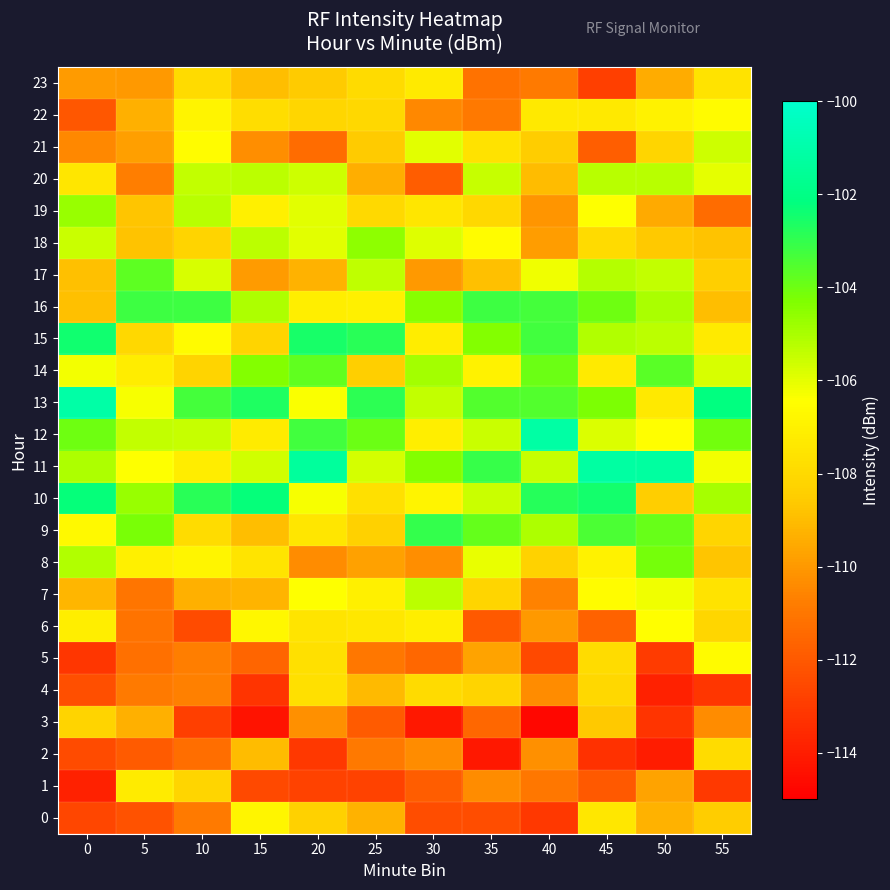

Reading left to right, what are all the values shown in this chart?

0: 0=-112.6	5=-112.2	10=-110.9	15=-106.8	20=-108.4	25=-109.3	30=-112.4	35=-112.4	40=-113.1	45=-107.4	50=-109.3	55=-108.5
1: 0=-113.9	5=-107.2	10=-108.2	15=-112.5	20=-112.7	25=-112.7	30=-111.9	35=-110.3	40=-111.0	45=-112.0	50=-109.7	55=-113.0
2: 0=-112.5	5=-111.9	10=-111.3	15=-109.0	20=-113.1	25=-110.9	30=-110.4	35=-114.2	40=-110.2	45=-113.3	50=-114.0	55=-107.9
3: 0=-108.2	5=-109.3	10=-112.9	15=-114.3	20=-110.2	25=-111.9	30=-114.1	35=-111.5	40=-114.8	45=-108.6	50=-113.2	55=-110.4
4: 0=-112.3	5=-110.9	10=-110.7	15=-113.2	20=-107.7	25=-109.1	30=-107.9	35=-108.2	40=-110.3	45=-108.0	50=-113.9	55=-113.1
5: 0=-113.2	5=-111.2	10=-110.8	15=-111.6	20=-107.7	25=-111.0	30=-111.5	35=-109.7	40=-112.5	45=-107.9	50=-113.0	55=-106.6
6: 0=-107.1	5=-111.1	10=-112.5	15=-106.8	20=-107.6	25=-107.4	30=-107.1	35=-112.0	40=-110.0	45=-111.7	50=-106.5	55=-108.1
7: 0=-109.2	5=-111.1	10=-109.3	15=-109.2	20=-106.4	25=-107.0	30=-105.3	35=-108.2	40=-110.7	45=-106.5	50=-106.2	55=-107.6
8: 0=-105.1	5=-107.0	10=-106.8	15=-107.5	20=-110.3	25=-109.7	30=-110.3	35=-106.0	40=-108.3	45=-106.9	50=-104.1	55=-108.8
9: 0=-106.6	5=-104.2	10=-107.9	15=-109.0	20=-107.5	25=-108.4	30=-103.0	35=-103.8	40=-105.1	45=-103.4	50=-103.9	55=-108.2
10: 0=-102.3	5=-104.7	10=-102.8	15=-102.2	20=-106.3	25=-107.7	30=-106.9	35=-105.5	40=-102.8	45=-102.5	50=-108.5	55=-104.9
11: 0=-105.1	5=-106.4	10=-107.2	15=-105.6	20=-101.4	25=-105.7	30=-104.4	35=-103.1	40=-105.5	45=-101.2	50=-101.3	55=-106.2
12: 0=-104.0	5=-105.4	10=-105.5	15=-107.2	20=-103.2	25=-104.0	30=-107.1	35=-105.5	40=-101.1	45=-105.8	50=-106.5	55=-104.1
13: 0=-101.1	5=-106.3	10=-103.3	15=-102.7	20=-106.3	25=-102.9	30=-105.4	35=-103.6	40=-103.6	45=-104.2	50=-107.4	55=-102.2
14: 0=-106.3	5=-107.2	10=-108.2	15=-104.4	20=-103.8	25=-108.4	30=-104.9	35=-106.9	40=-104.0	45=-107.3	50=-103.7	55=-105.8
15: 0=-102.4	5=-108.0	10=-106.6	15=-108.2	20=-102.5	25=-102.9	30=-107.2	35=-104.4	40=-103.3	45=-105.1	50=-105.3	55=-107.3
16: 0=-108.8	5=-103.2	10=-103.2	15=-105.1	20=-107.1	25=-107.1	30=-104.4	35=-103.2	40=-103.3	45=-104.0	50=-105.0	55=-108.9
17: 0=-108.9	5=-103.7	10=-105.8	15=-109.9	20=-109.3	25=-105.4	30=-110.0	35=-108.9	40=-106.2	45=-105.2	50=-105.4	55=-108.4
18: 0=-105.5	5=-108.8	10=-108.2	15=-105.3	20=-106.0	25=-104.6	30=-105.9	35=-106.5	40=-109.8	45=-107.9	50=-108.6	55=-108.8
19: 0=-104.7	5=-108.7	10=-105.3	15=-107.1	20=-105.9	25=-108.0	30=-107.5	35=-108.1	40=-110.1	45=-106.4	50=-109.5	55=-111.3
20: 0=-107.5	5=-110.8	10=-105.4	15=-105.3	20=-105.6	25=-109.4	30=-111.9	35=-105.5	40=-109.0	45=-105.2	50=-105.3	55=-106.0
21: 0=-110.4	5=-109.8	10=-106.5	15=-110.3	20=-111.3	25=-108.6	30=-105.9	35=-107.6	40=-108.5	45=-111.8	50=-108.2	55=-105.6
22: 0=-112.0	5=-109.4	10=-106.9	15=-107.8	20=-108.1	25=-108.1	30=-110.5	35=-110.9	40=-107.3	45=-107.3	50=-106.9	55=-106.6
23: 0=-109.9	5=-110.0	10=-107.9	15=-109.0	20=-108.6	25=-107.9	30=-107.3	35=-111.1	40=-110.9	45=-112.8	50=-109.5	55=-107.6